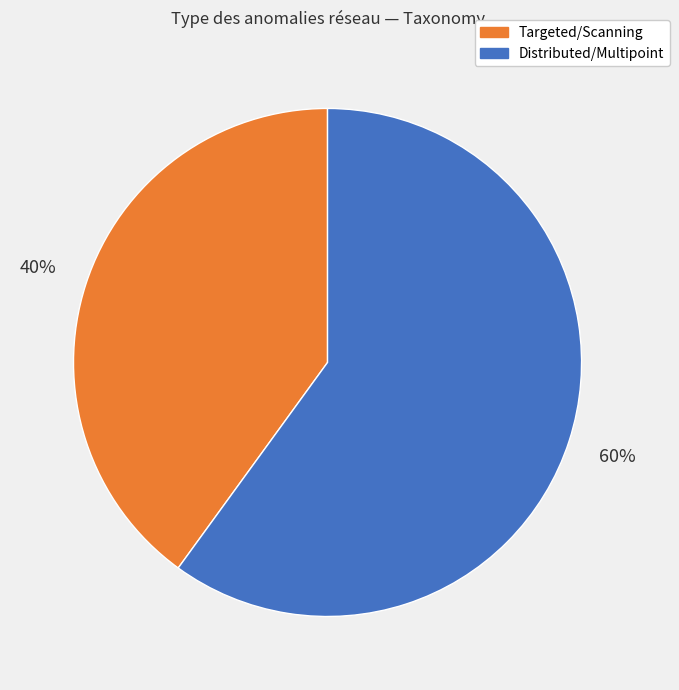

To the nearest percent, what is the difference between the largest and smallest slice percentages?

20%